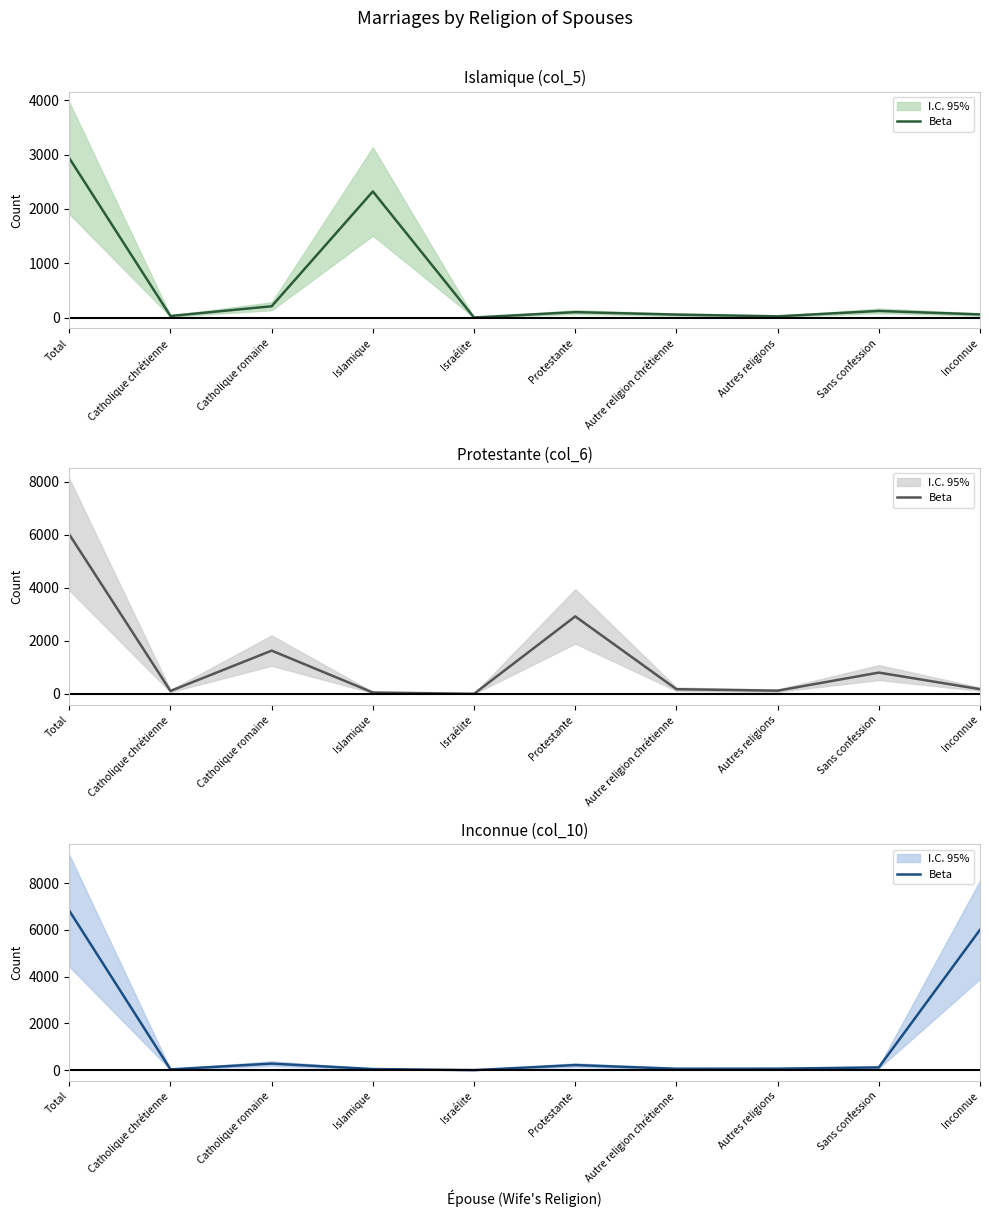

Which has a higher value, Protestante or Inconnue?

Inconnue